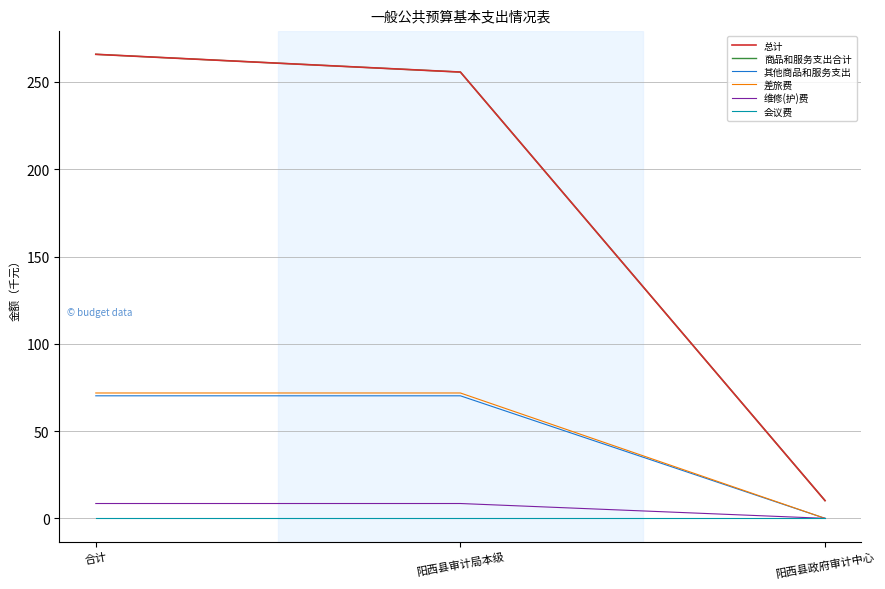

The 其他商品和服务支出 series shows 36.3 at 合计. True or false?

False